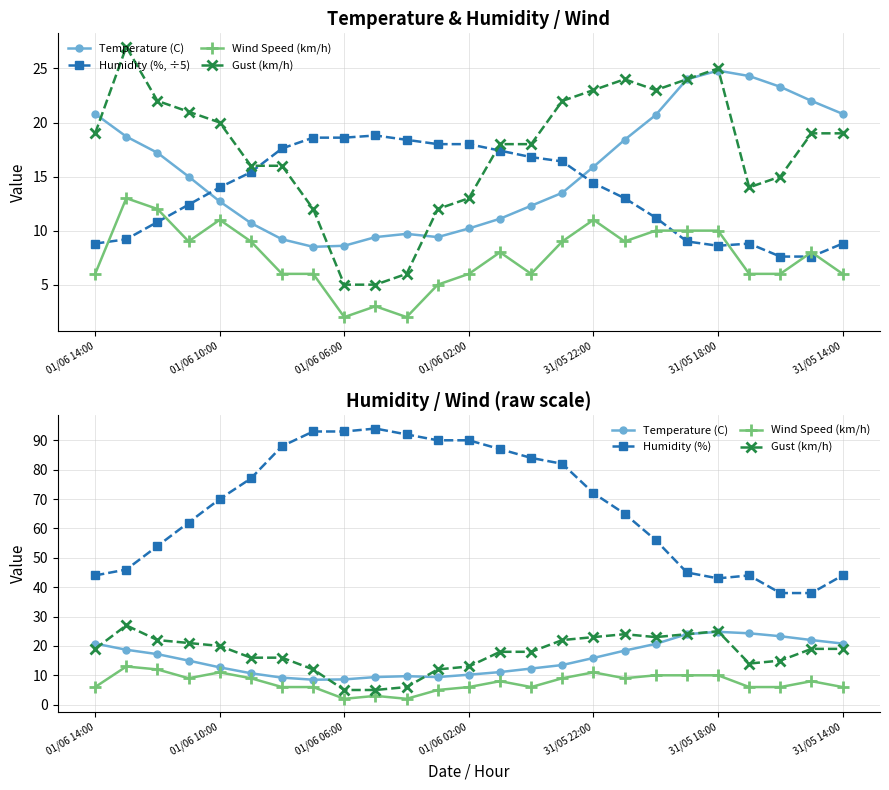

Reading left to right, list all the values displayed in this chart.

Temperature (C): 20.8	18.7	17.2	15.0	12.7	10.7	9.2	8.5	8.6	9.4	9.7	9.4	10.2	11.1	12.3	13.5	15.9	18.4	20.7	24.0	24.8	24.3	23.3	22.0	20.8
Humidity (%, ÷5): 8.8	9.2	10.8	12.4	14.0	15.4	17.6	18.6	18.6	18.8	18.4	18.0	18.0	17.4	16.8	16.4	14.4	13.0	11.2	9.0	8.6	8.8	7.6	7.6	8.8
Wind Speed (km/h): 6.0	13.0	12.0	9.0	11.0	9.0	6.0	6.0	2.0	3.0	2.0	5.0	6.0	8.0	6.0	9.0	11.0	9.0	10.0	10.0	10.0	6.0	6.0	8.0	6.0
Gust (km/h): 19.0	27.0	22.0	21.0	20.0	16.0	16.0	12.0	5.0	5.0	6.0	12.0	13.0	18.0	18.0	22.0	23.0	24.0	23.0	24.0	25.0	14.0	15.0	19.0	19.0
Humidity (%): 44.0	46.0	54.0	62.0	70.0	77.0	88.0	93.0	93.0	94.0	92.0	90.0	90.0	87.0	84.0	82.0	72.0	65.0	56.0	45.0	43.0	44.0	38.0	38.0	44.0